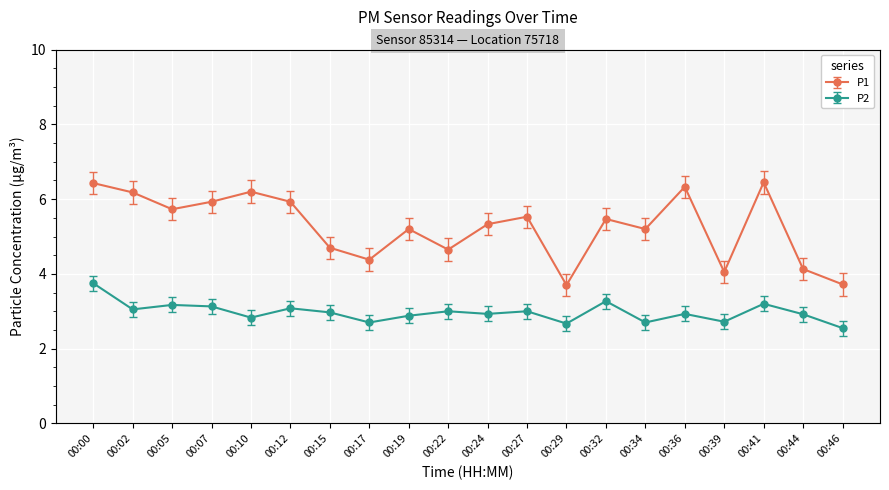

What is the value of the P1 point at the 13th from the left?

3.7